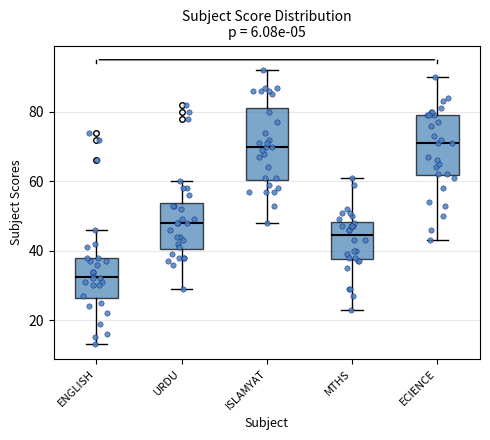

Reading left to right, read every box against the y-axis: the position of its median line, the range the box covers, and the ends of its whiskers. The values are not printed on the chart, so give them approximately, as read against the axis.

ENGLISH: median 32, box 26 to 38, whiskers 14 to 46
URDU: median 48, box 40 to 54, whiskers 30 to 60
ISLAMYAT: median 70, box 60 to 82, whiskers 48 to 92
MTHS: median 44, box 38 to 48, whiskers 24 to 62
ECIENCE: median 72, box 62 to 80, whiskers 44 to 90